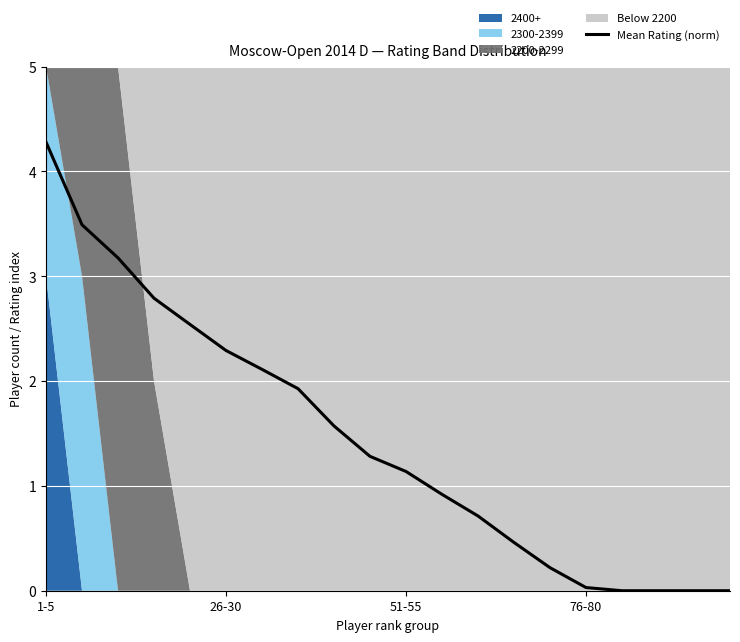

Between 6 and 19, which is larger?

6